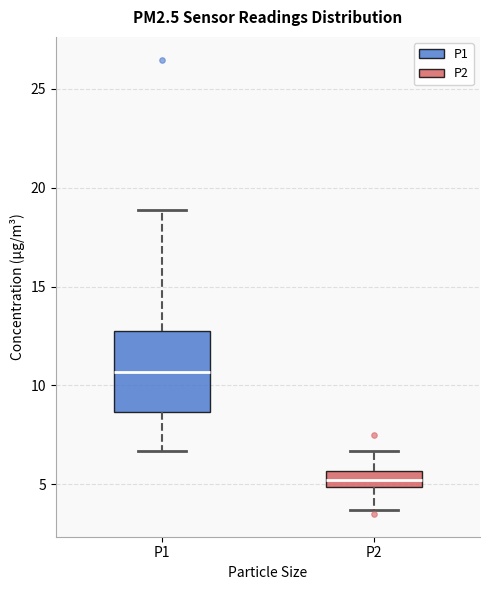

Reading left to right, read every box against the y-axis: the position of its median line, the range the box covers, and the ends of its whiskers. The values are not printed on the chart, so give them approximately, as read against the axis.

P1: median 10.5, box 8.5 to 12.5, whiskers 6.5 to 19.0
P2: median 5.0 (inside the box), box 5.0 to 5.5, whiskers 3.5 to 6.5